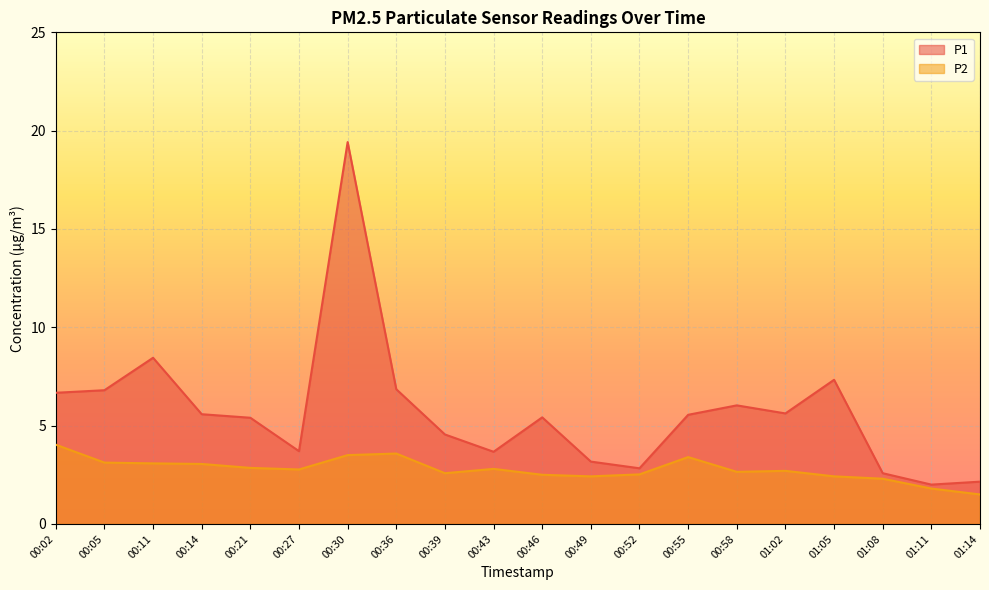

True or false: P2 and P1 intersect in this chart.

False